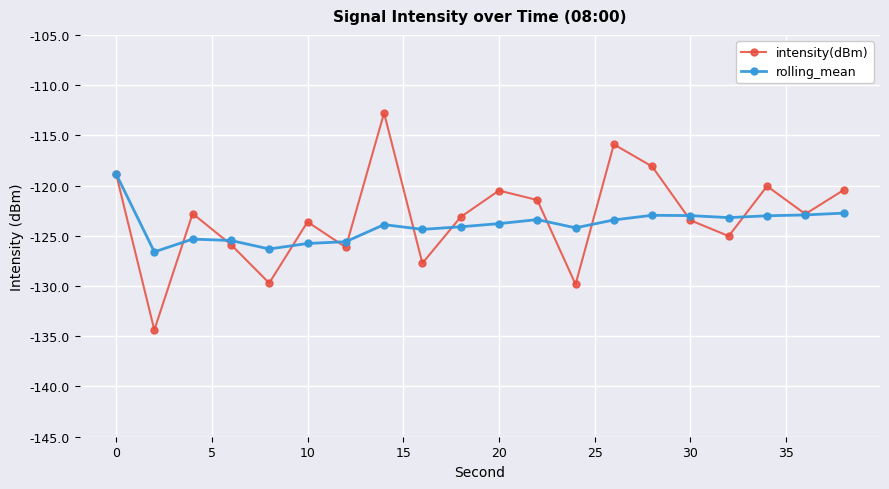

Which series has the largest range (max minus min)?

intensity(dBm)